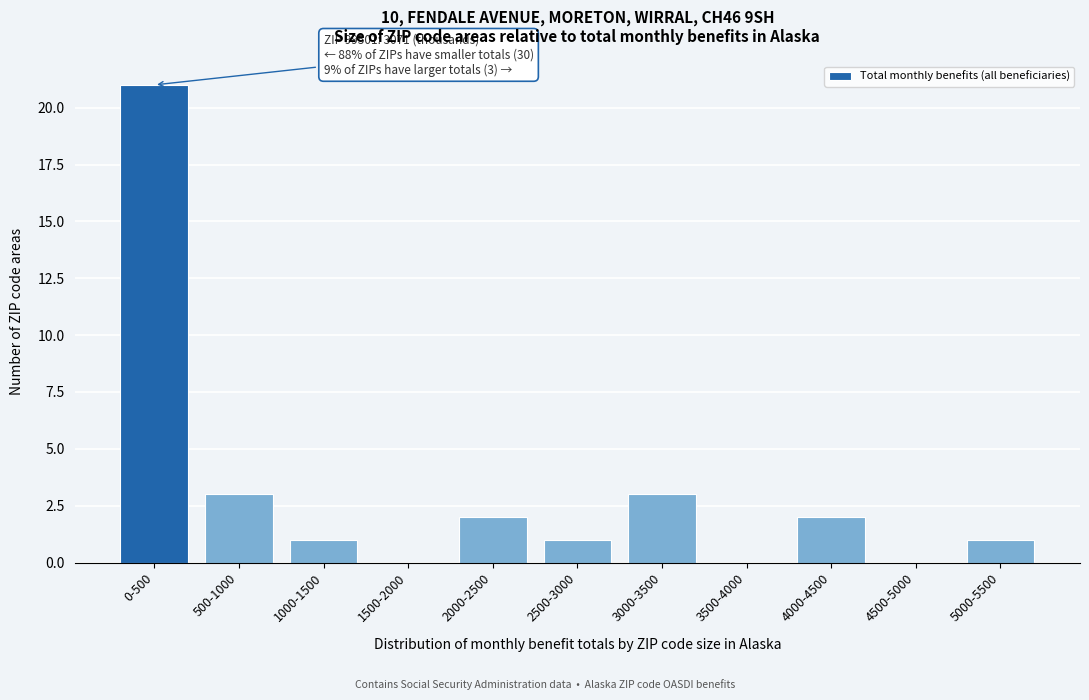

Reading left to right, transcribe all the data shown in this chart.

0-500=21	500-1000=3	1000-1500=1	1500-2000=0	2000-2500=2	2500-3000=1	3000-3500=3	3500-4000=0	4000-4500=2	4500-5000=0	5000-5500=1